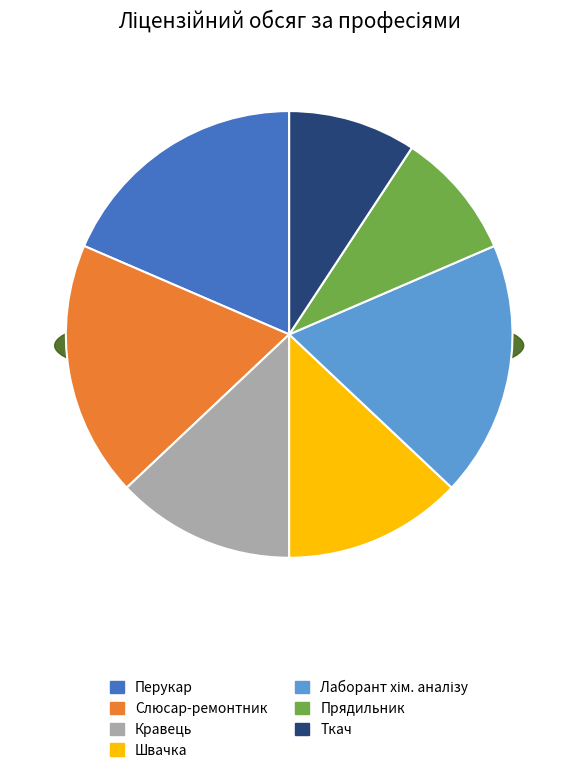

Does any single category account for the majority?

No